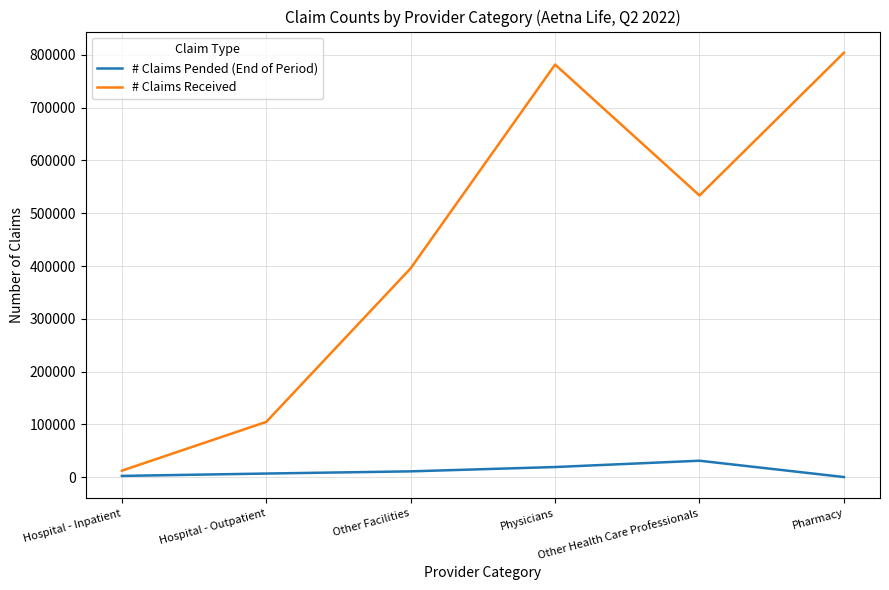

What is the sum of all # Claims Received values?

2632100